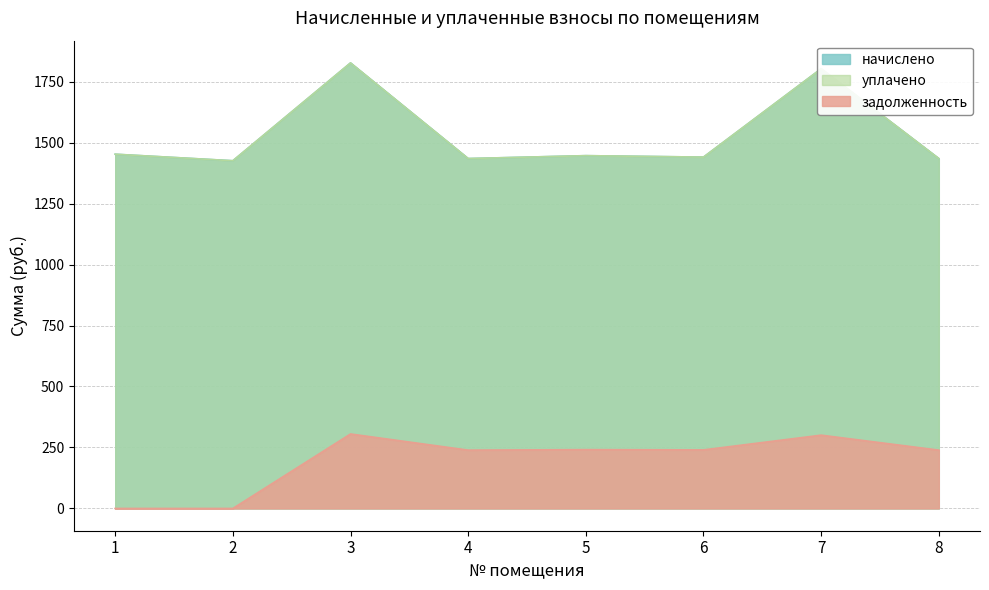

The value of задолженность at 1 is 188.4. True or false?

False